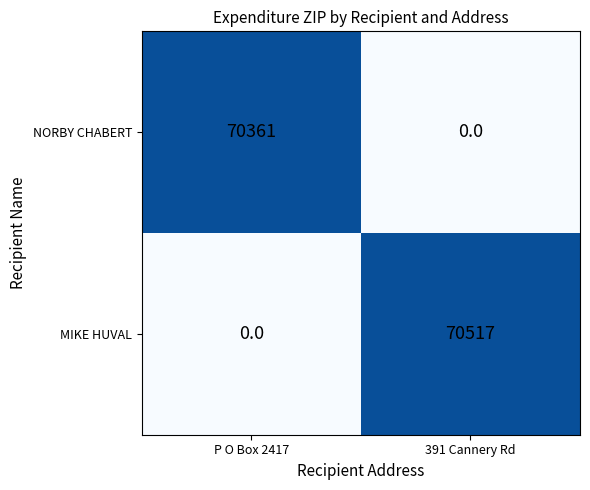

Reading right to left, extract all data points from this chart.

NORBY CHABERT: 0	70361
MIKE HUVAL: 70517	0